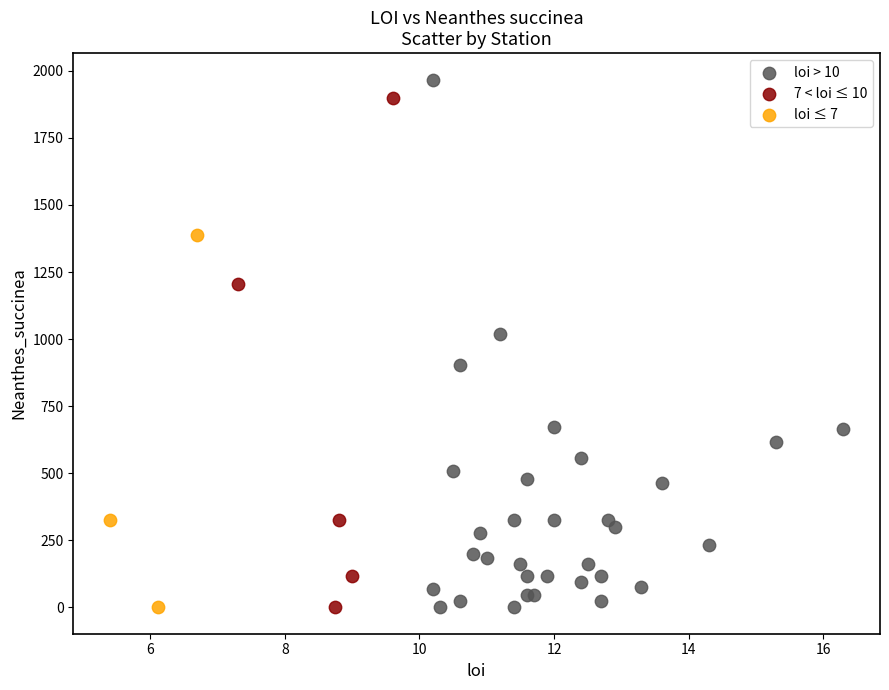

Which series reaches the maximum Y coordinate?

loi > 10